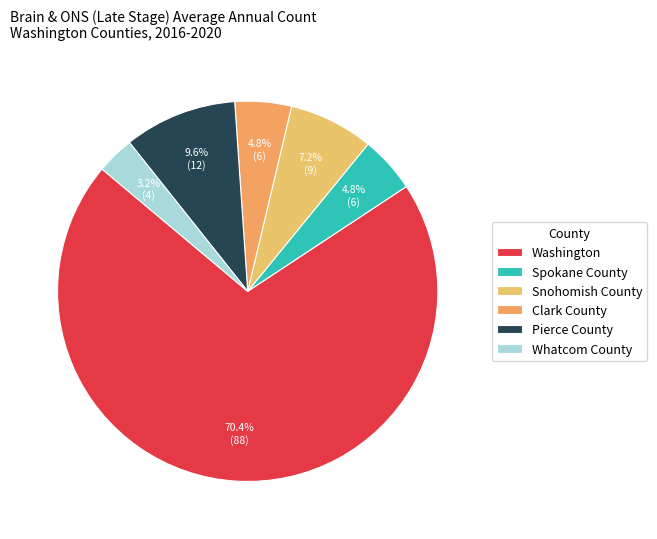

Is it true that Whatcom County is 12% of the pie?

False